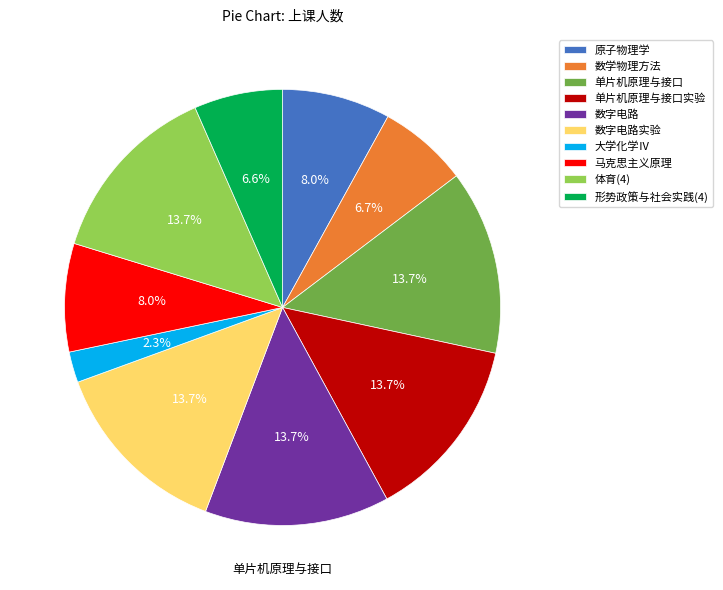

Which slice is the smallest?

大学化学Ⅳ